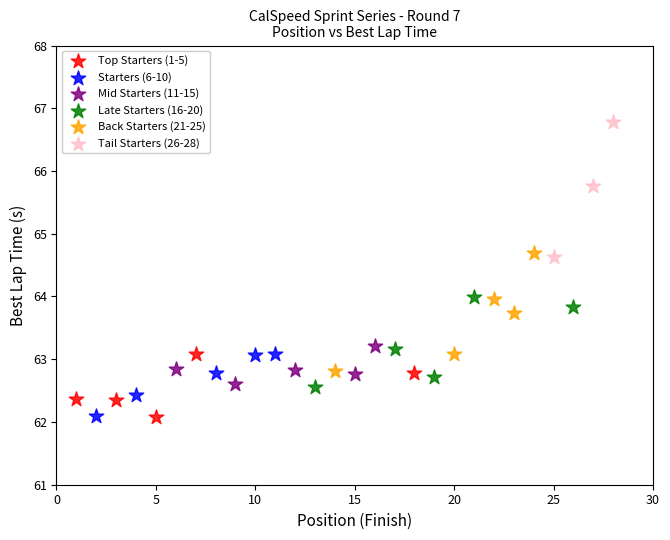

Which series has the widest spread of Y values?

Tail Starters (26-28)